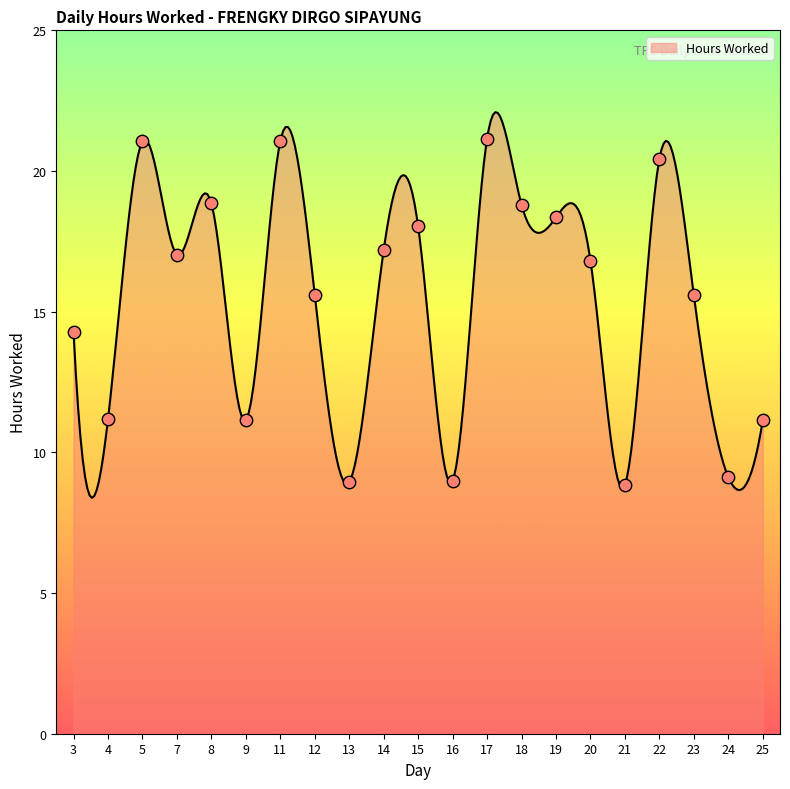

What is the change in value from 9 to 21?

-2.3